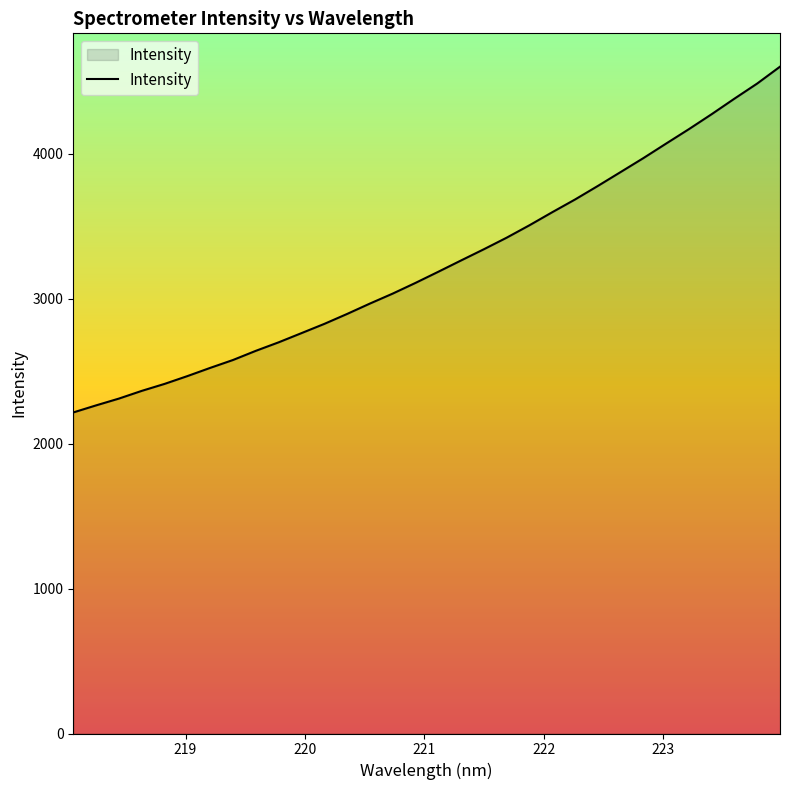

What is the maximum value shown in the chart?

4599.6